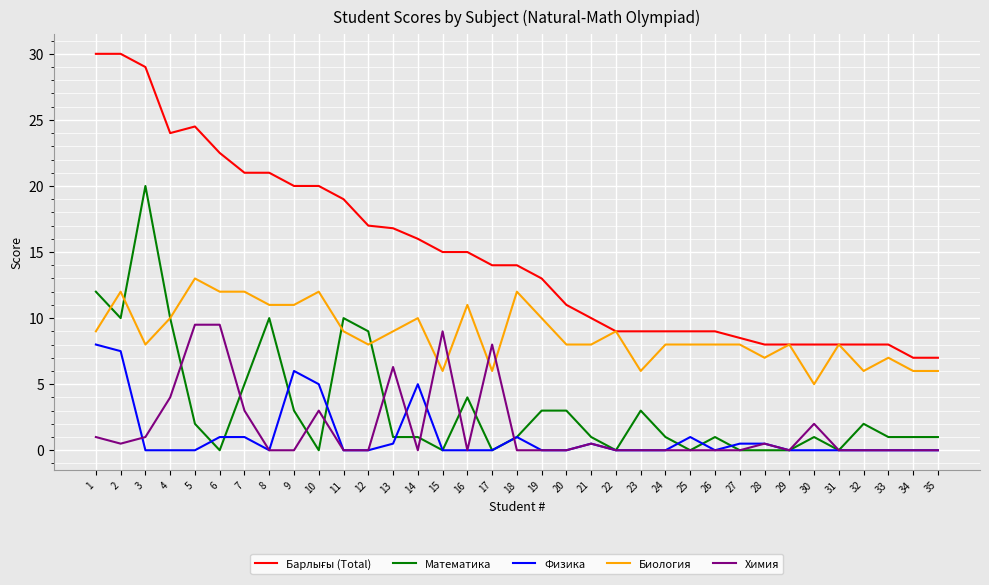

What is the highest value of the Физика series?

8.0